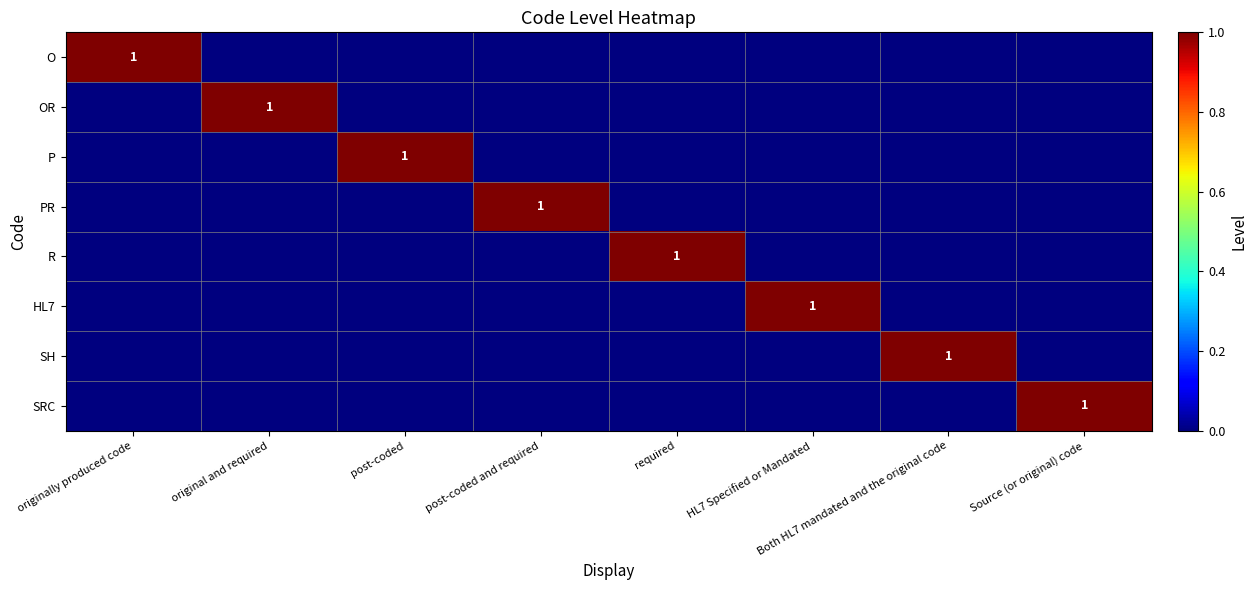

Is it true that OR equals 1 at original and required?

True